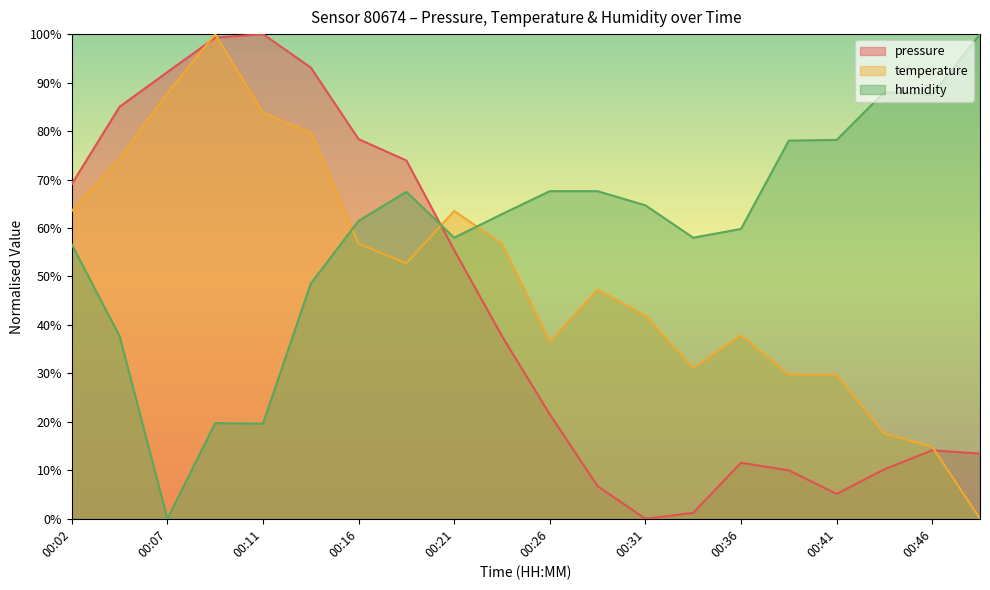

List the series in order of their overall mean, highest first.

humidity, temperature, pressure